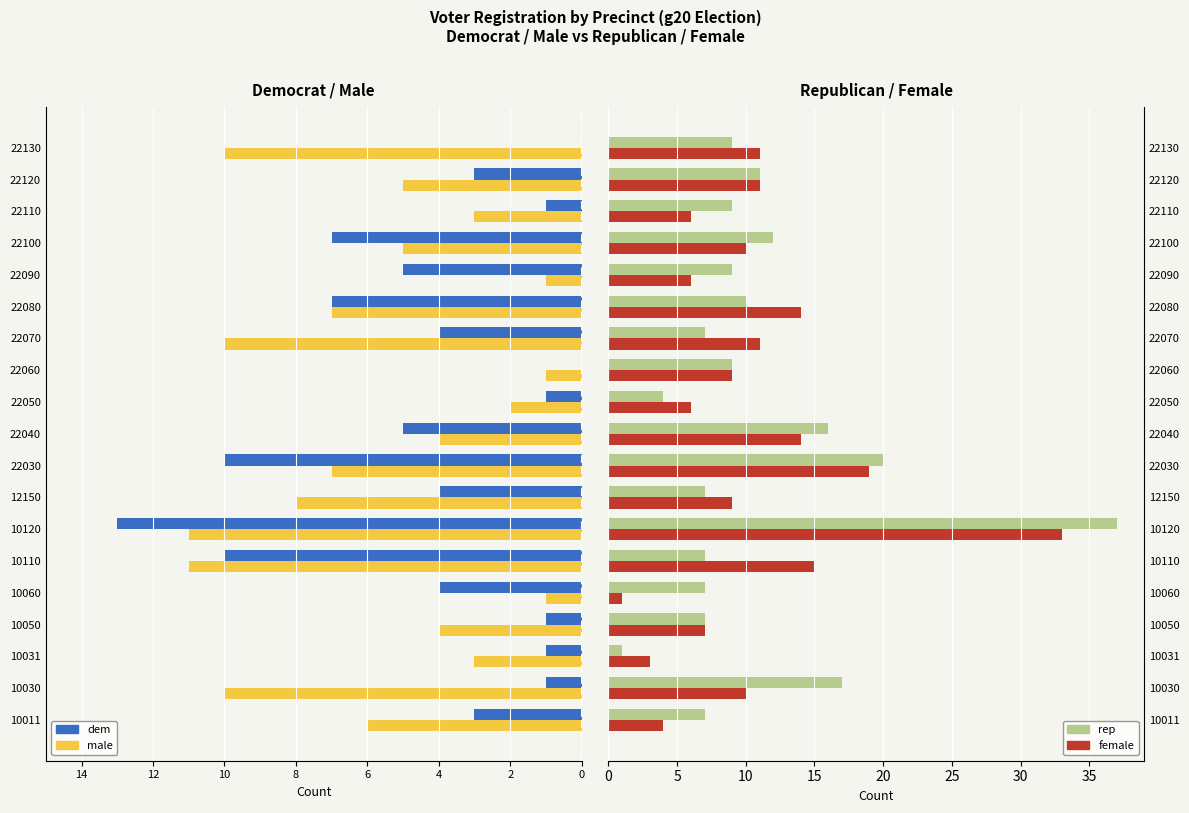

What is the difference between the maximum and minimum values in the rep series?

36